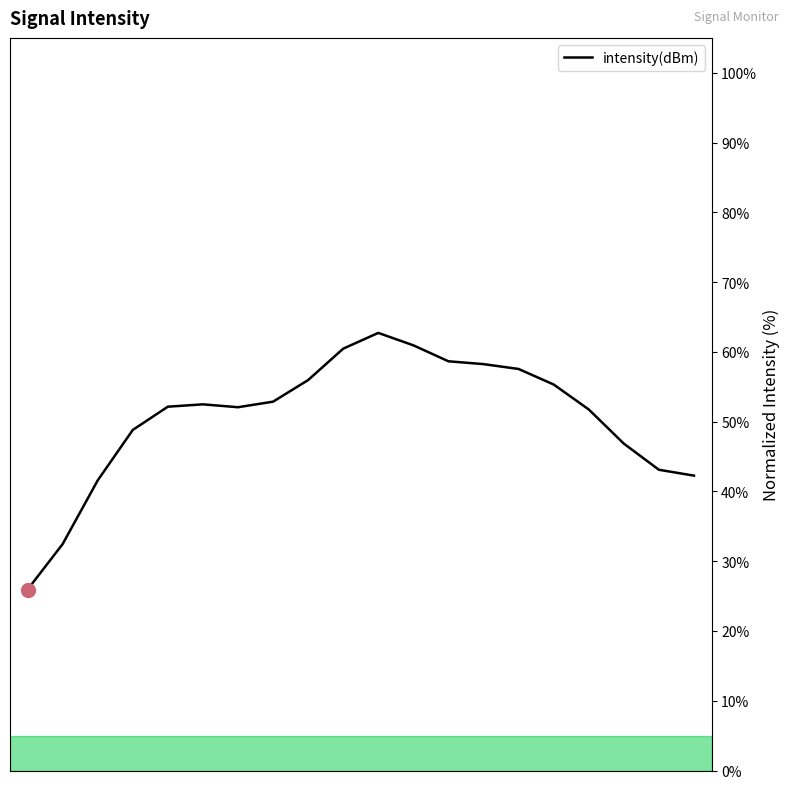

What is the minimum value for intensity(dBm)?

25.9